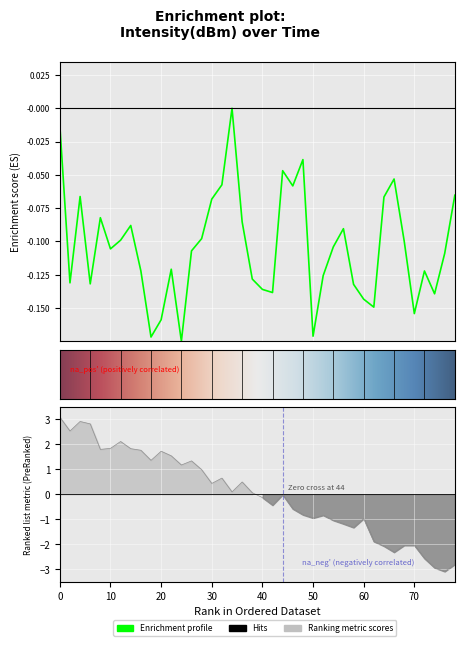

Is it true that the value at 33 is -0.1?

False